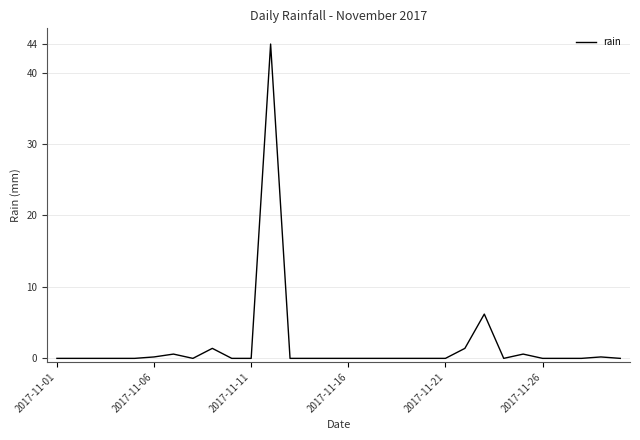

What is the difference between the maximum and minimum values?

44.0